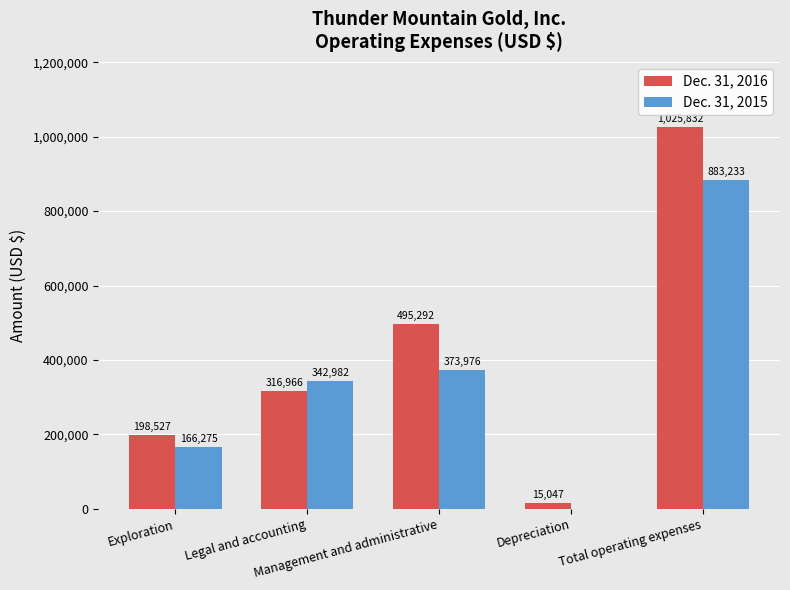

Reading right to left, what are all the values shown in this chart?

Dec. 31, 2016: 1025832	15047	495292	316966	198527
Dec. 31, 2015: 883233	0	373976	342982	166275